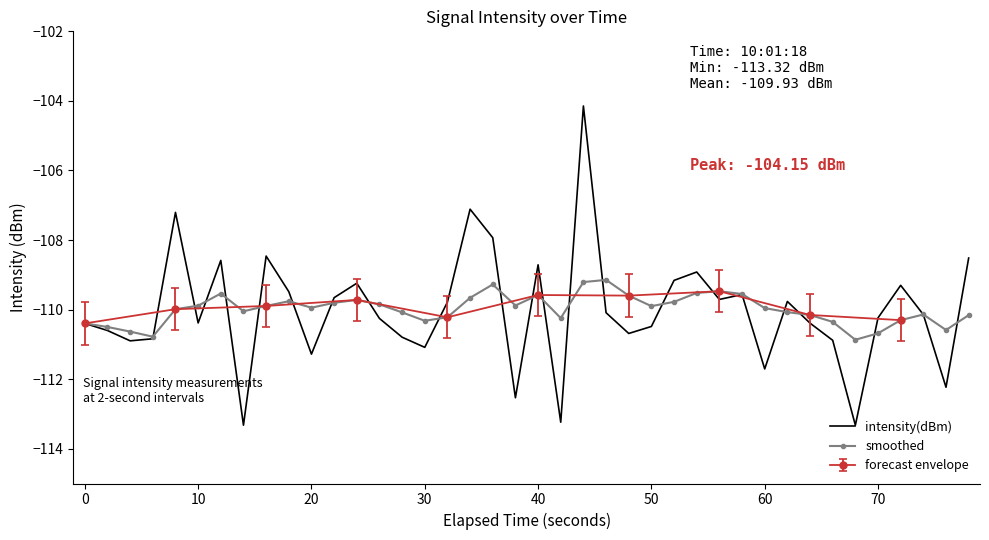

How many interior local valleys does the smoothed series have?

9